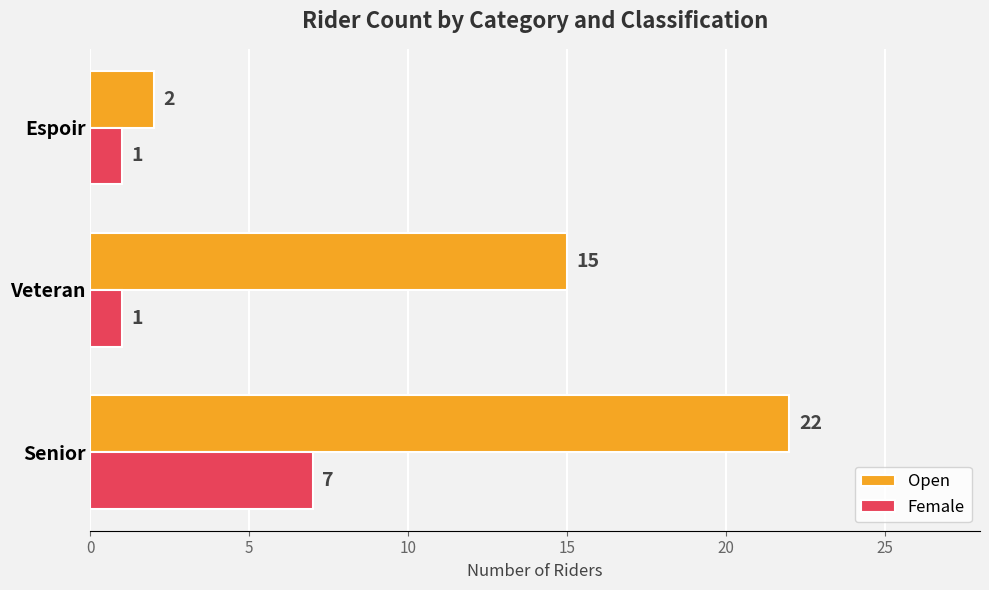

List the series in order of their peak value, lowest first.

Female, Open